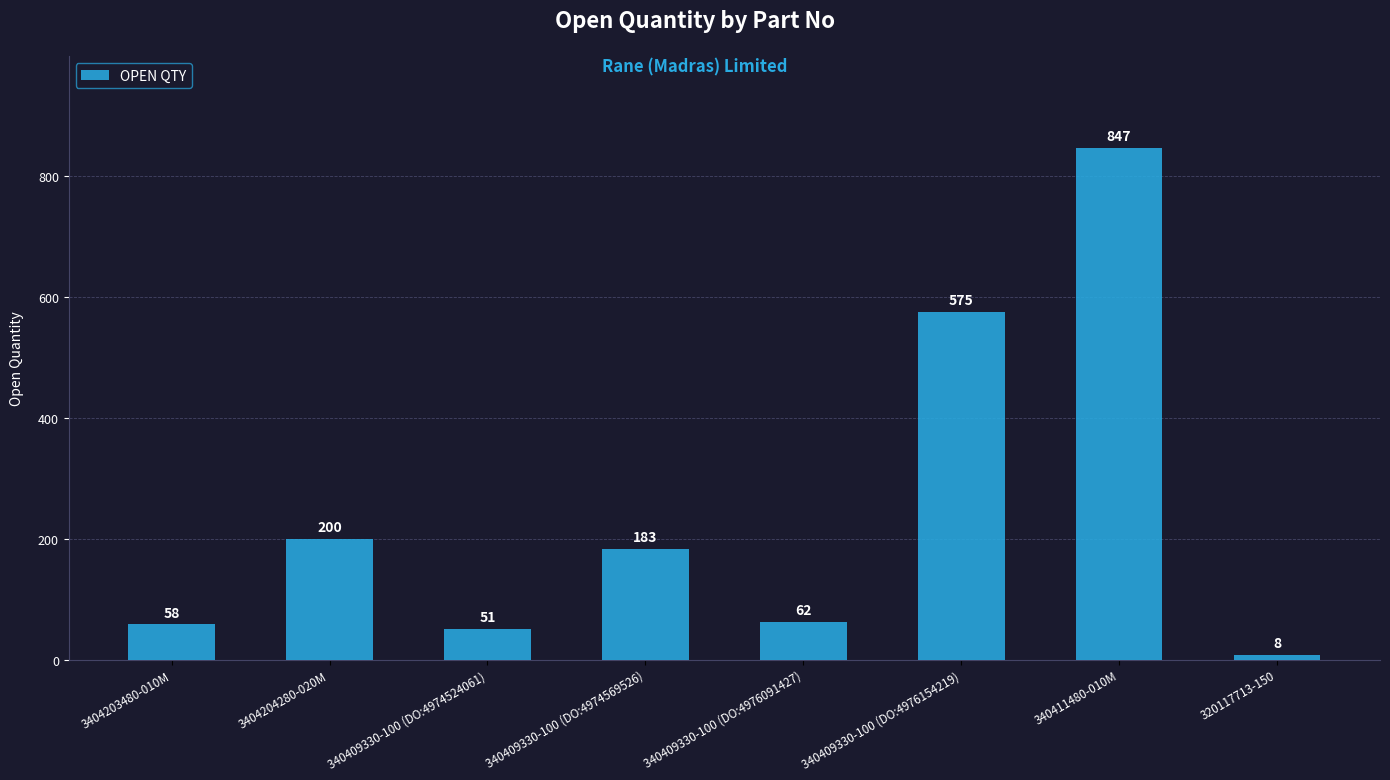

How many values are below 183?

4